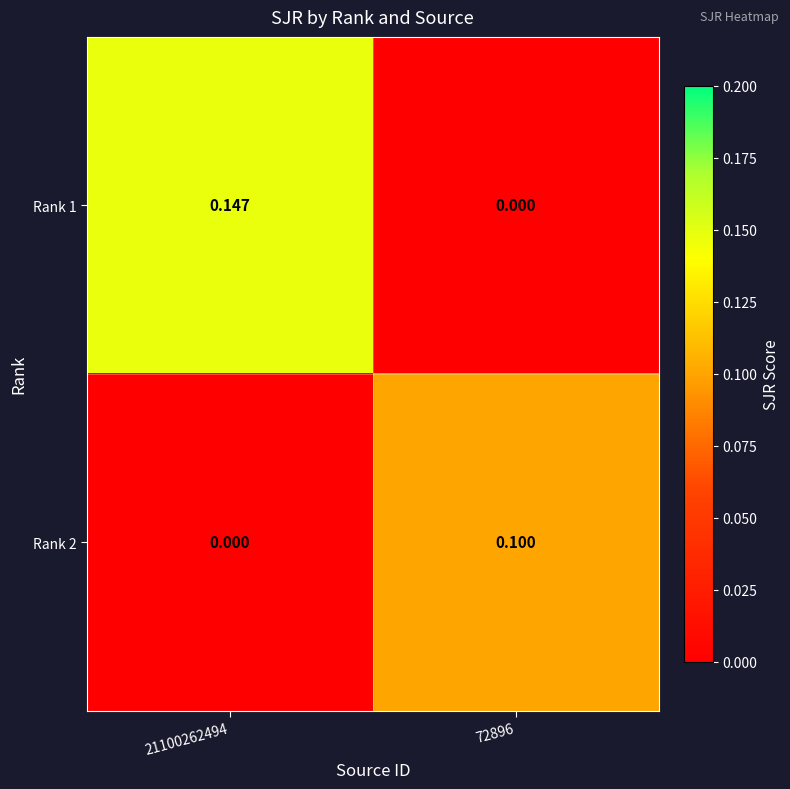

What is the total value across all series at 72896?

0.1